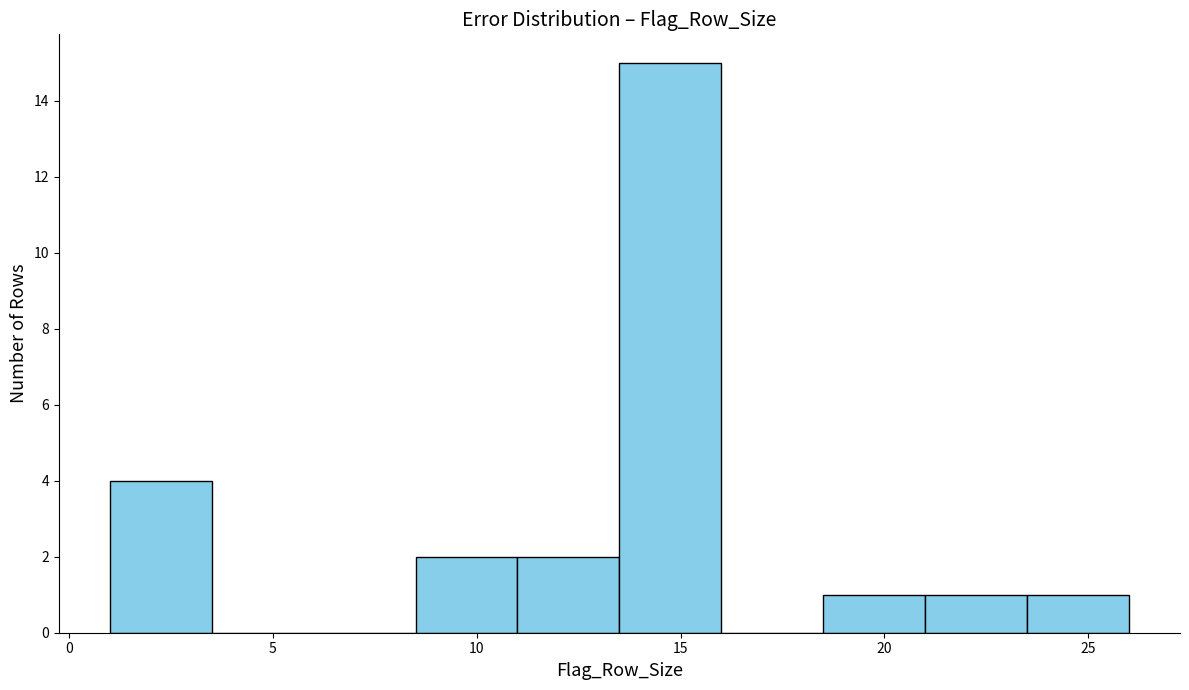

How tall is the bar that spans 21.0 to 23.5 on the x-axis? The values are not printed on the chart, so give them approximately, as read against the axis.

1